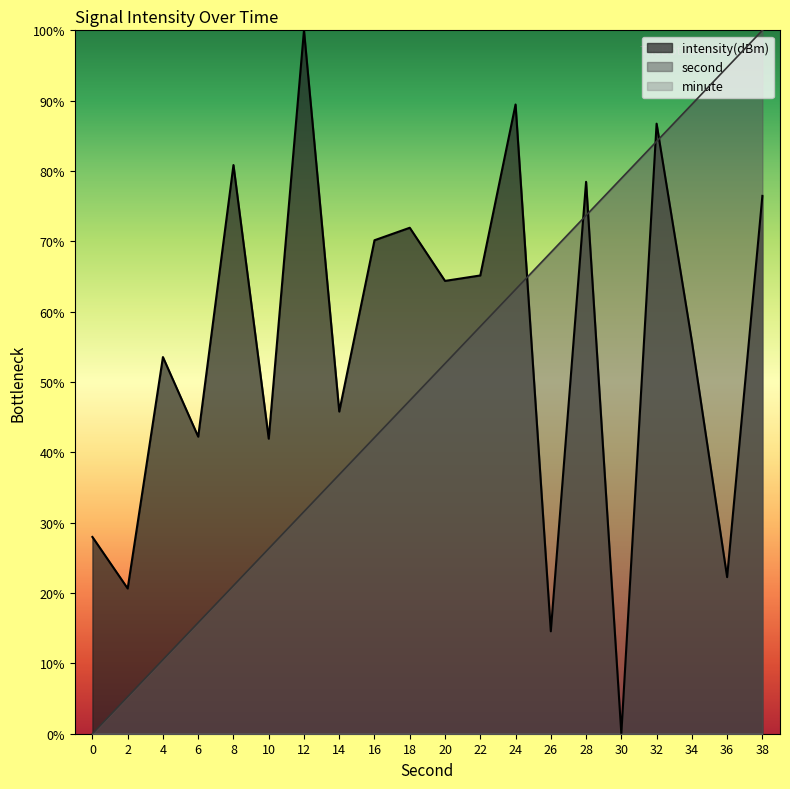

Rank the series by their average value, from highest to lowest.

intensity(dBm), second